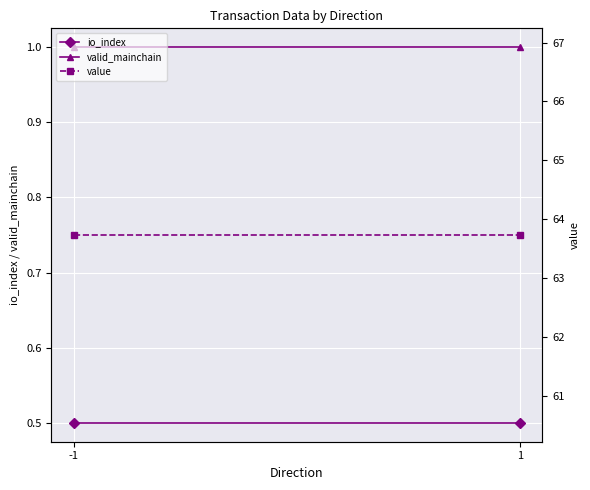

At which label does value reach its minimum?

-1